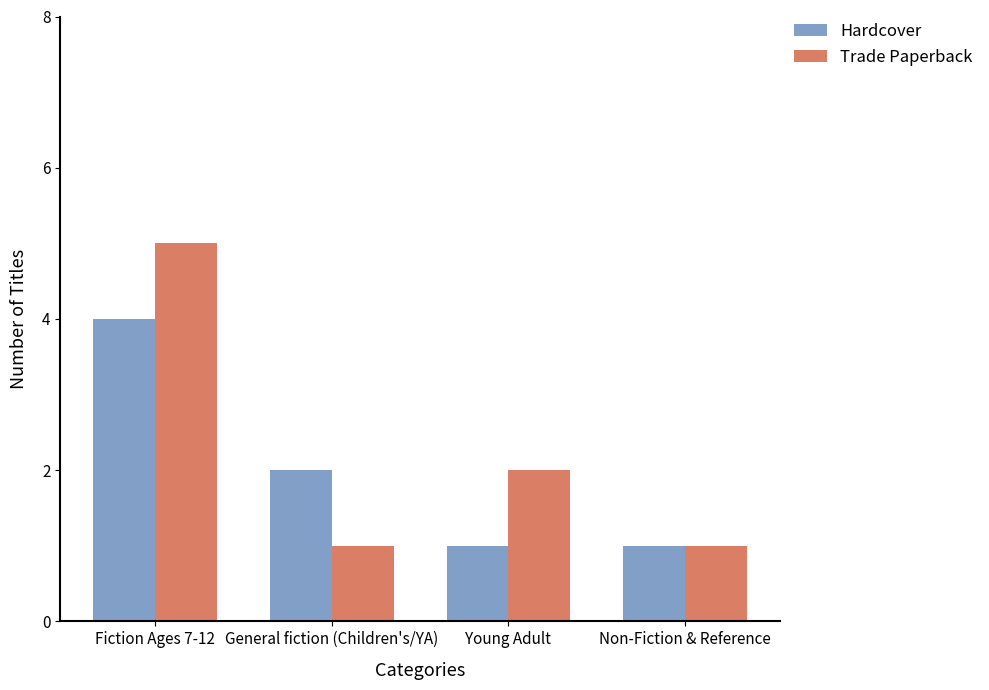

What is the approximate value of Trade Paperback at Fiction Ages 7-12?

5